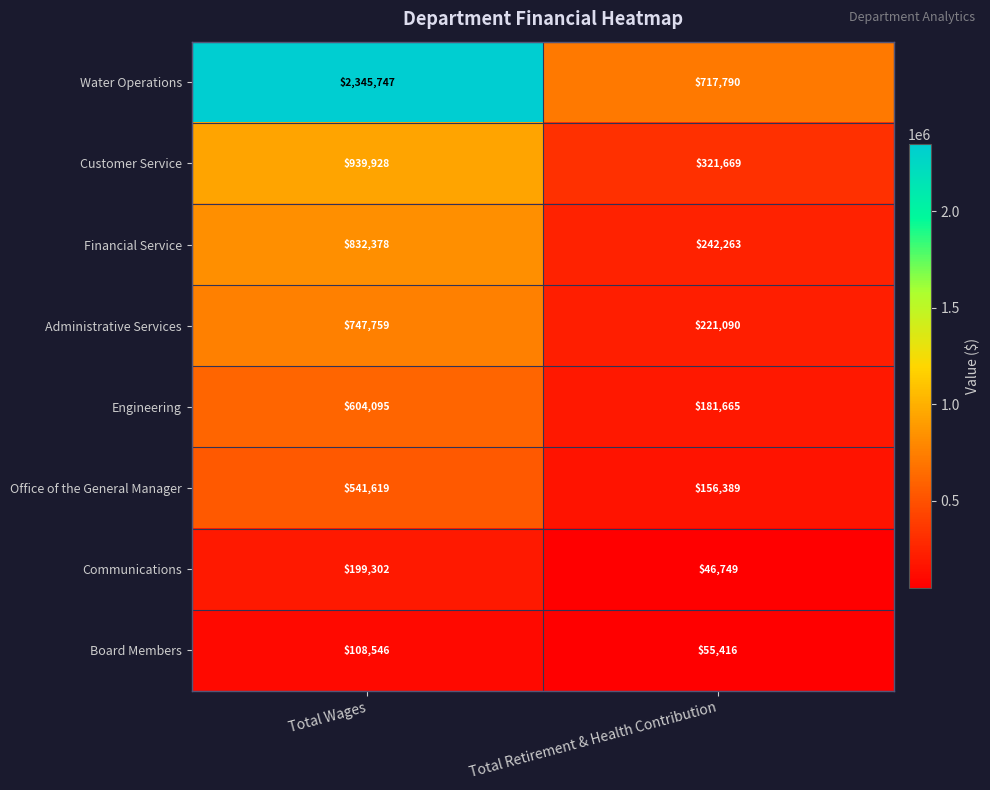

What is the sum of the Office of the General Manager values at Total Wages and Total Retirement & Health Contribution?

698008